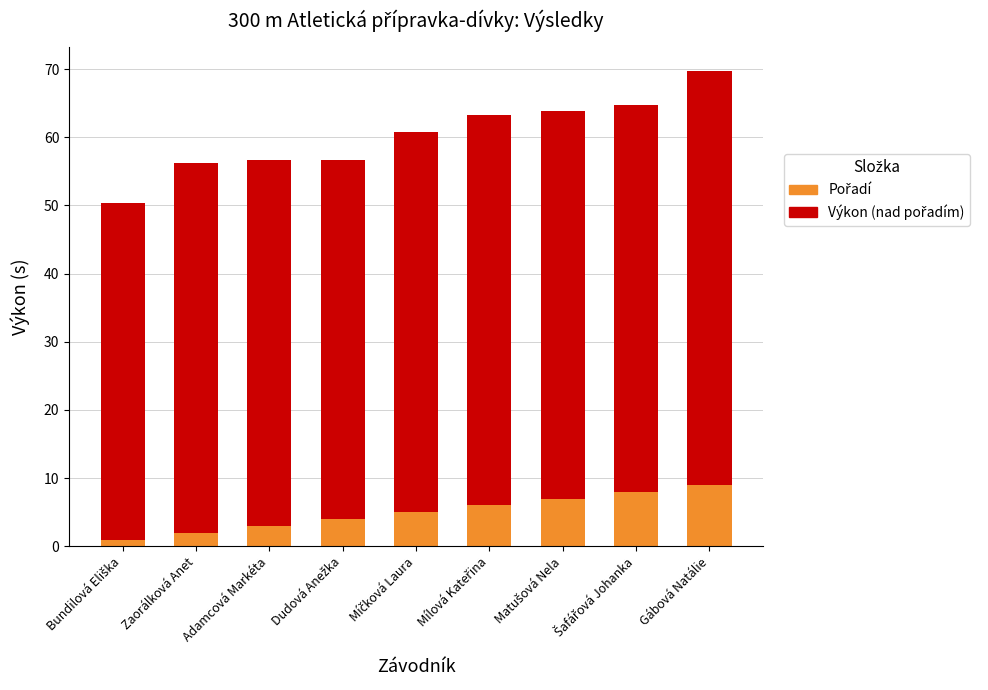

Count the number of categories in the chart.

9